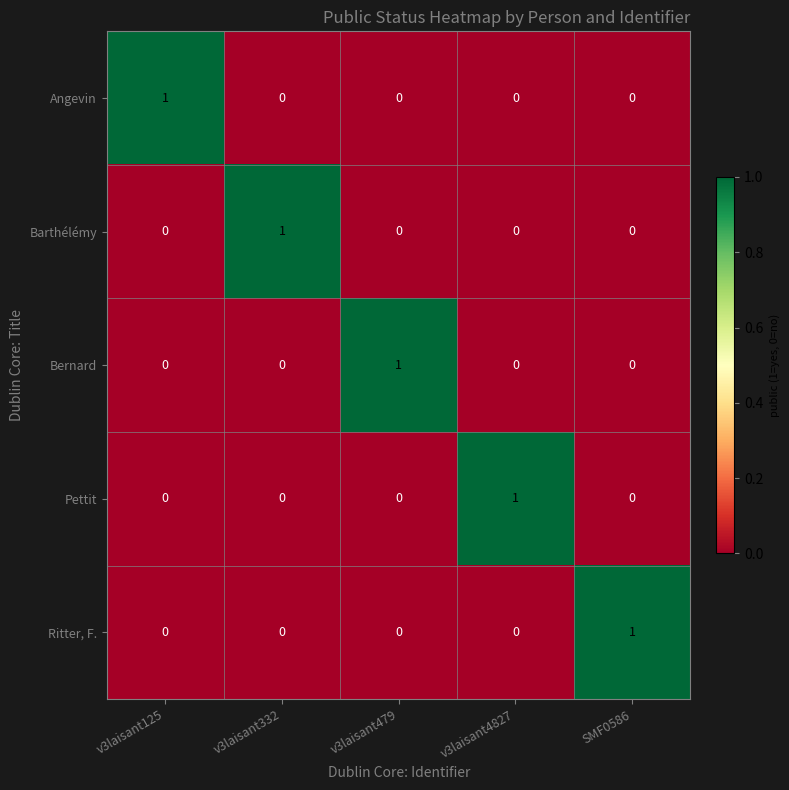

Count the Barthélémy values in the range 0 to 1.

5